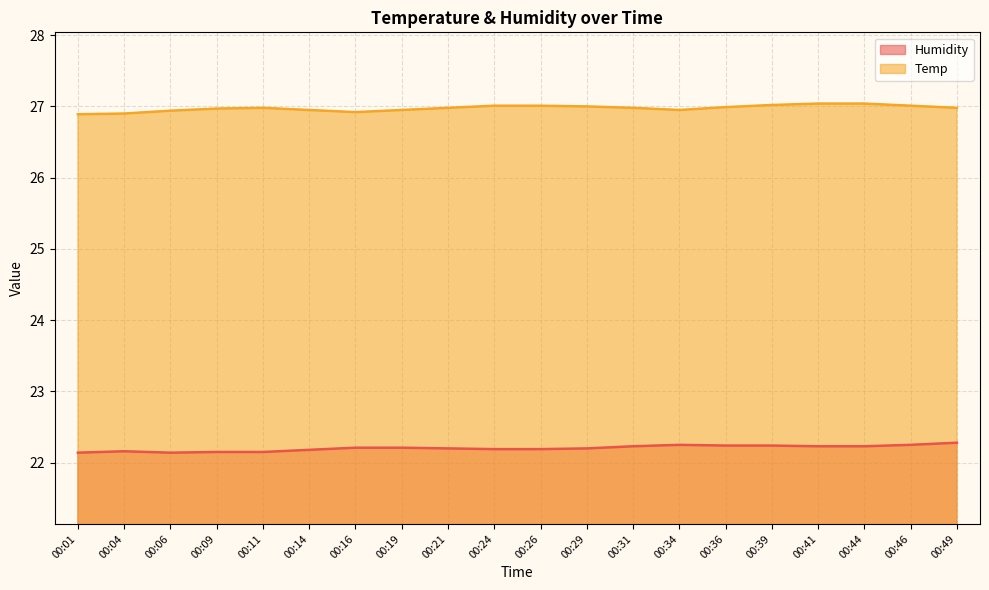

How many interior local peaks does the Humidity series have?

2